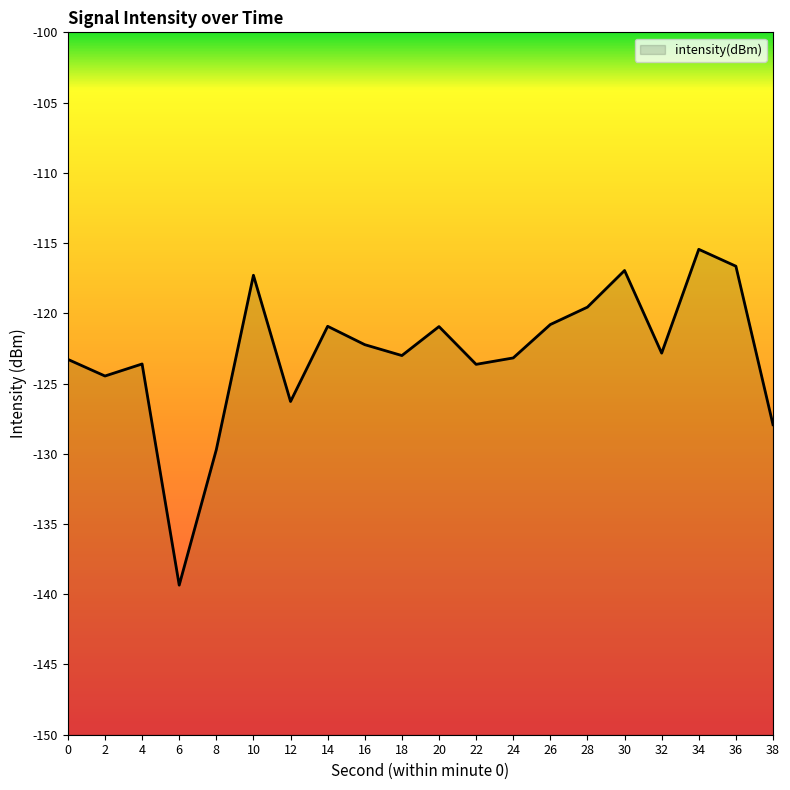

Reading left to right, extract all data points from this chart.

-123.3	-124.5	-123.6	-139.4	-129.7	-117.3	-126.3	-120.9	-122.2	-123.0	-120.9	-123.6	-123.2	-120.8	-119.6	-117.0	-122.8	-115.4	-116.6	-127.9